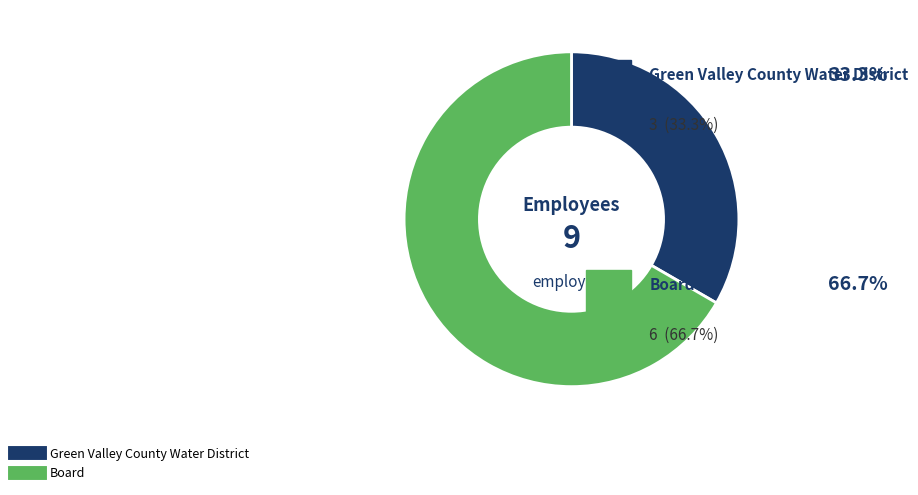

Which category accounts for the majority?

Board